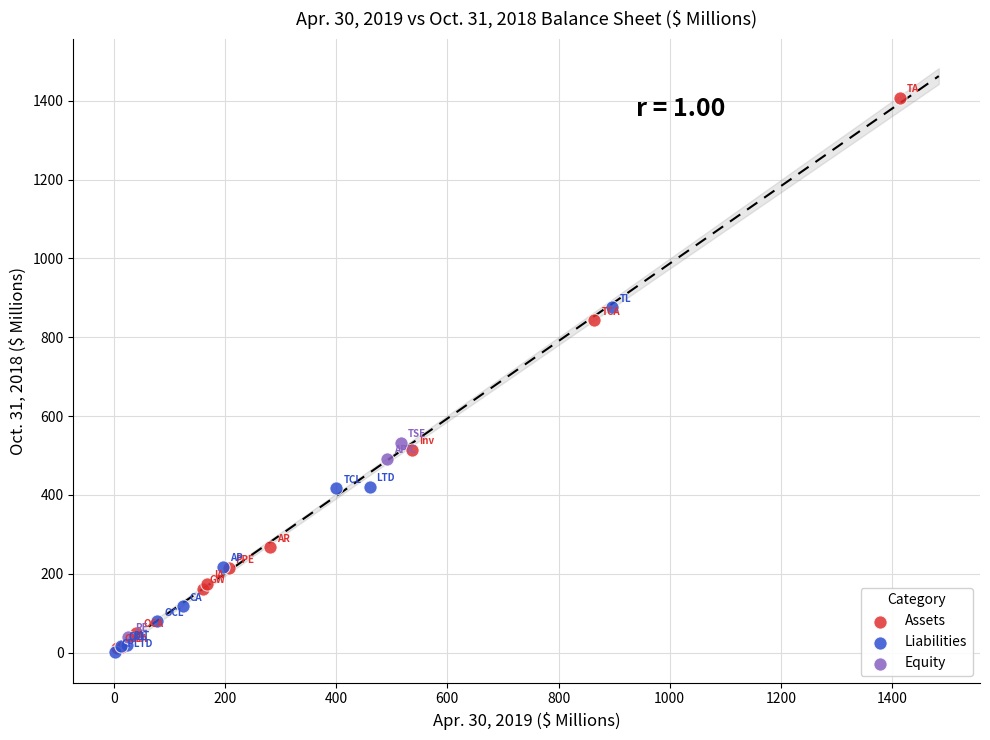

Which series has the largest Y range (max minus min)?

Assets